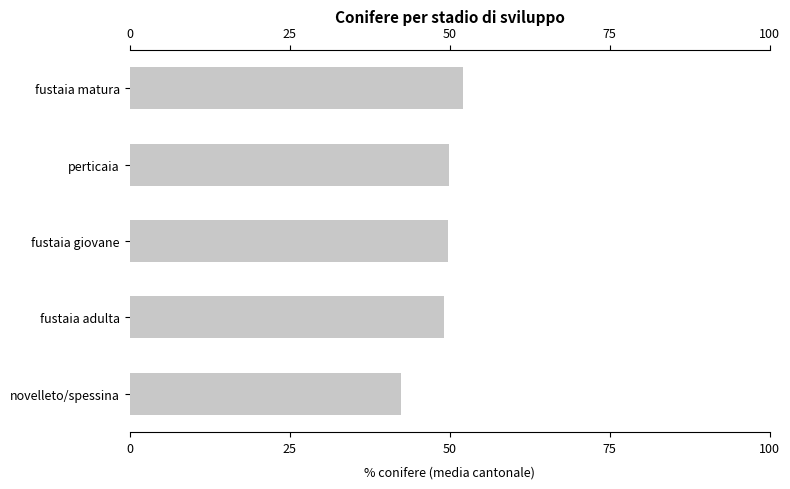

Is it true that the value at fustaia giovane is 25.6?

False